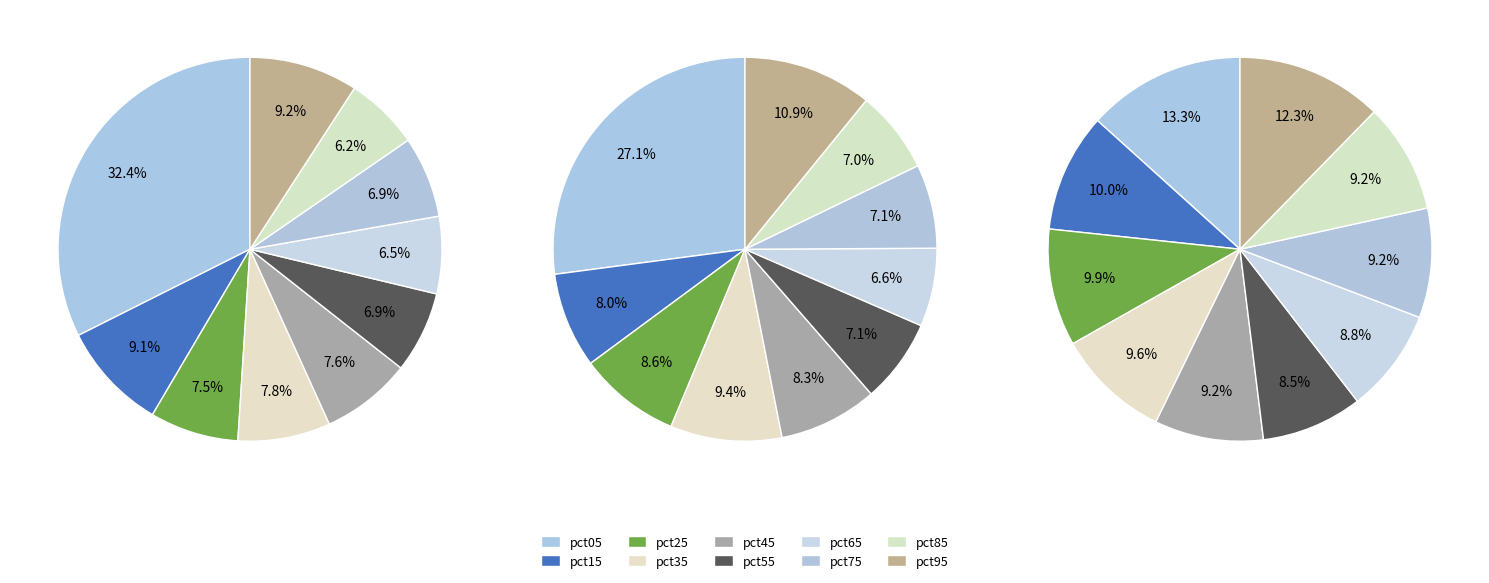

Count the number of slices in the pie.

10